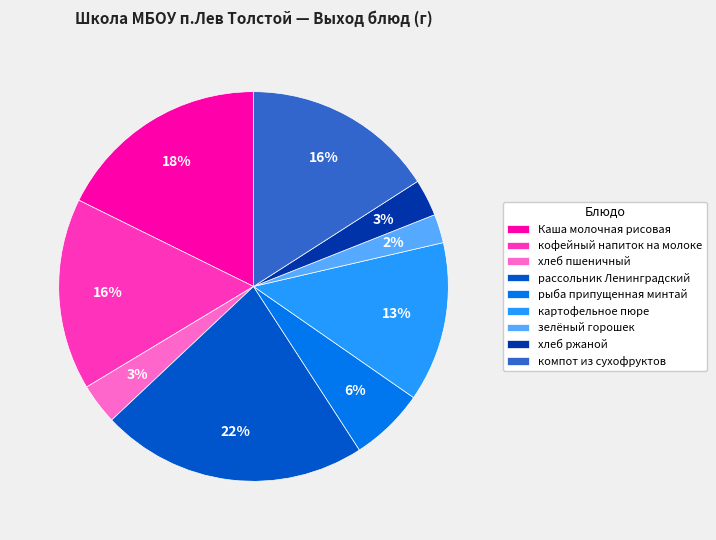

Count the number of slices in the pie.

9